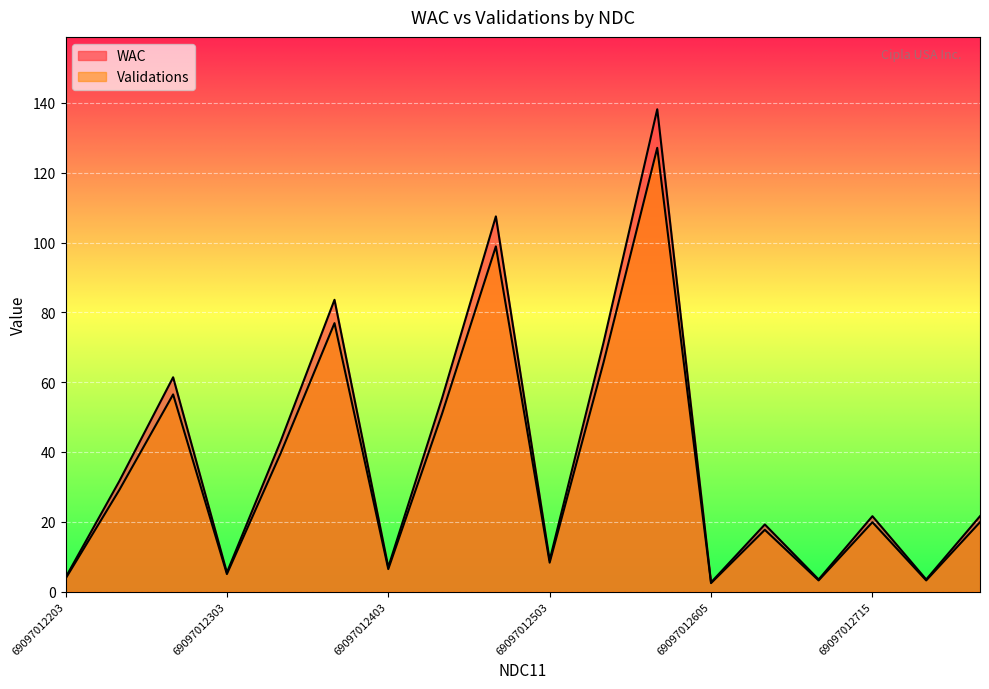

Is the value of WAC at 69097012215 greater than the value of Validations at 69097012312?

Yes